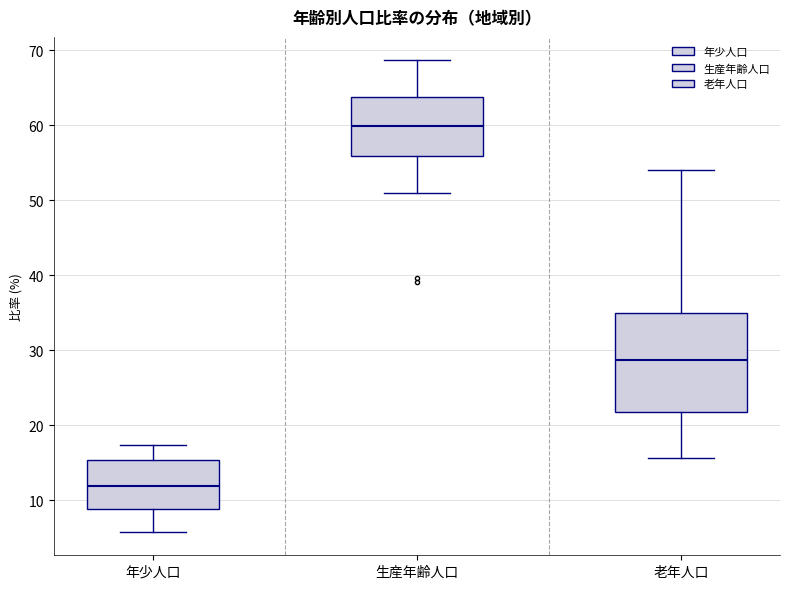

Reading left to right, read every box against the y-axis: the position of its median line, the range the box covers, and the ends of its whiskers. The values are not printed on the chart, so give them approximately, as read against the axis.

年少人口: median 12, box 9 to 15, whiskers 6 to 17
生産年齢人口: median 60, box 56 to 64, whiskers 51 to 69
老年人口: median 29, box 22 to 35, whiskers 16 to 54